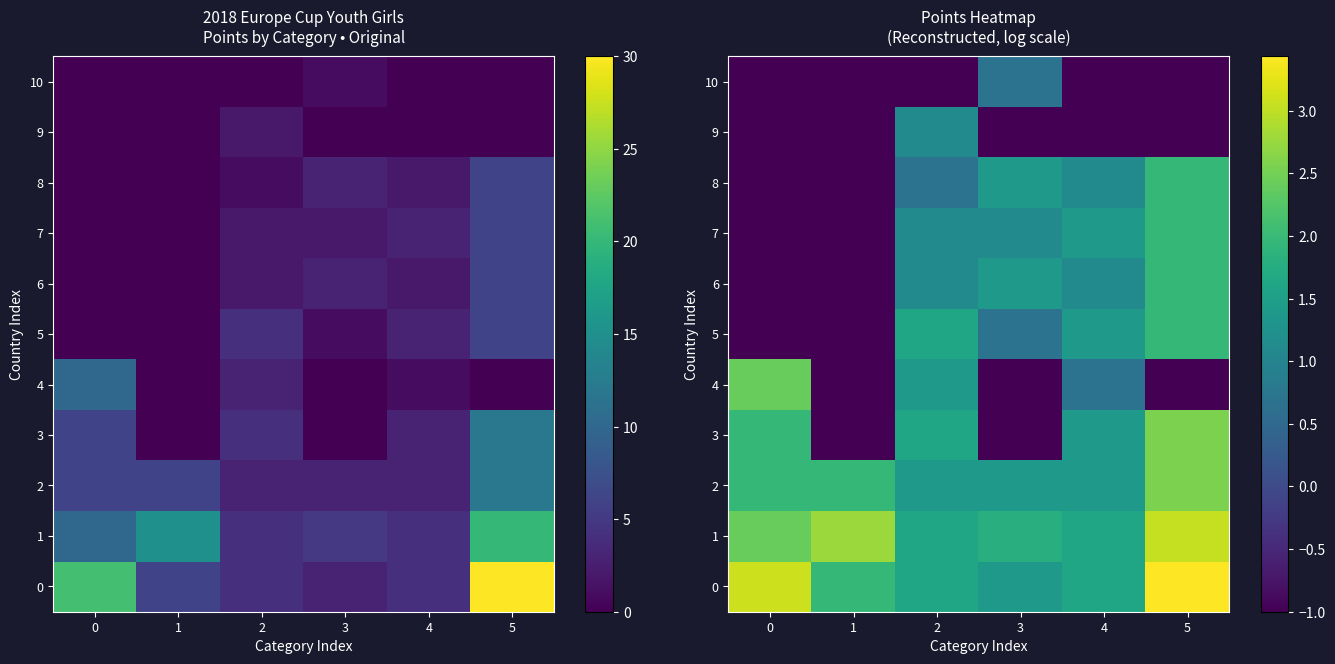

The 5 series shows 3.4 at 5. True or false?

False